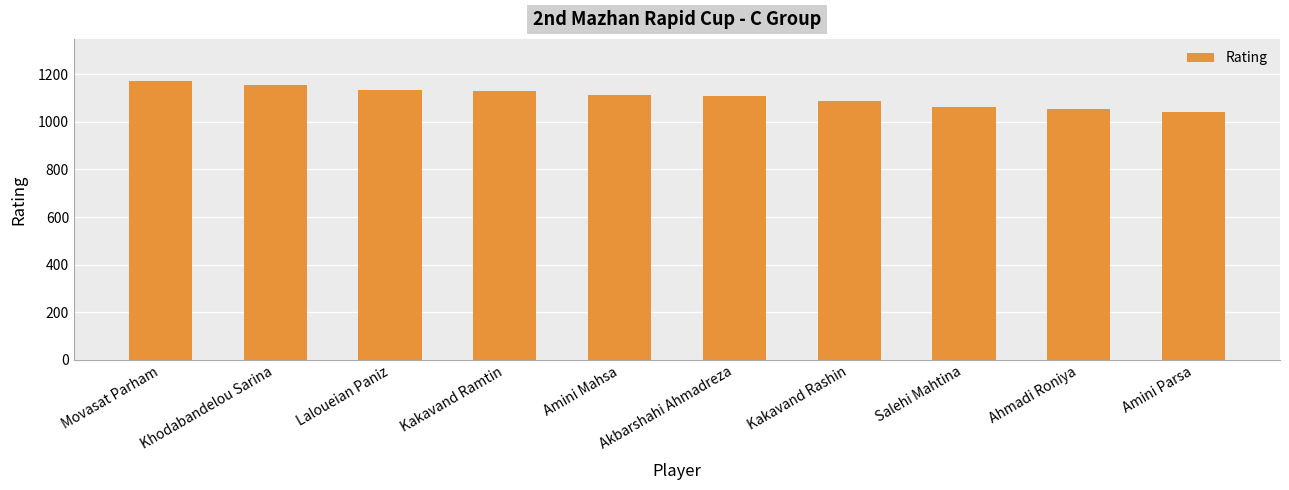

Read the value at Kakavand Ramtin, to the nearest 10.

1130